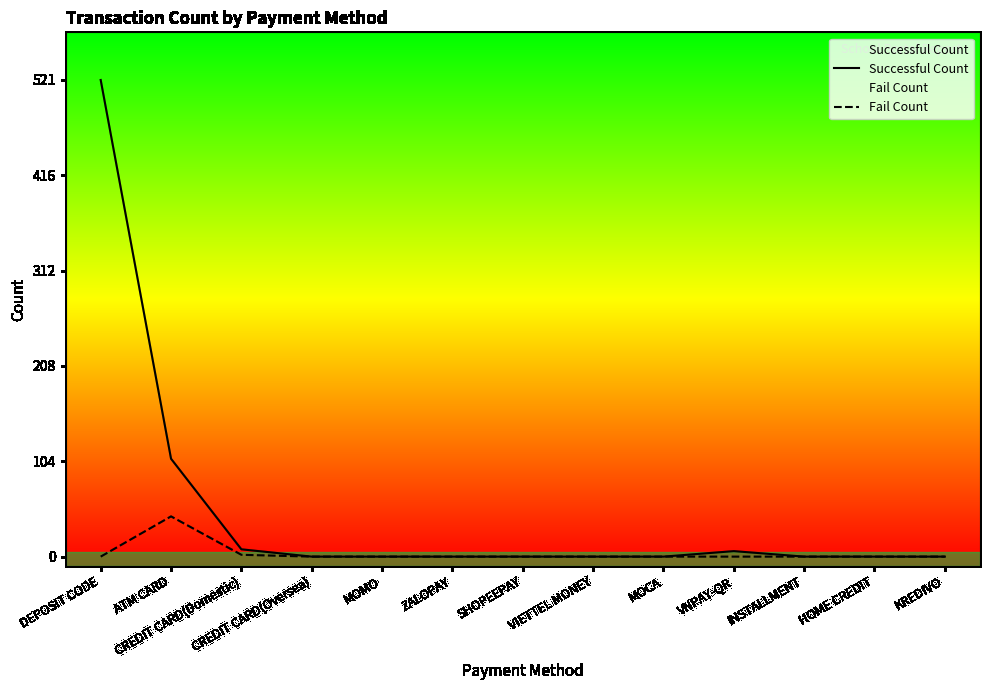

True or false: Fail Count and Successful Count cross at least once.

False